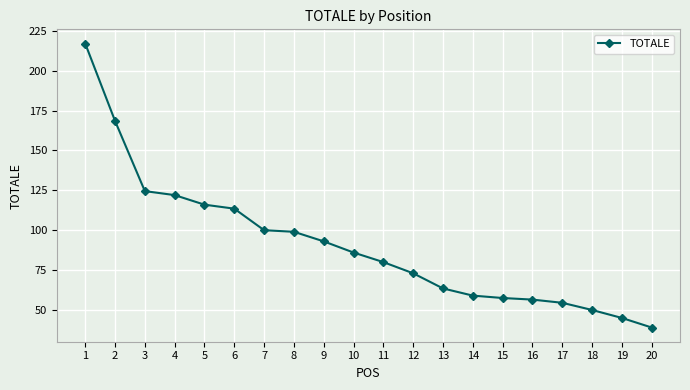

True or false: the data shows 44.2 at 3.

False